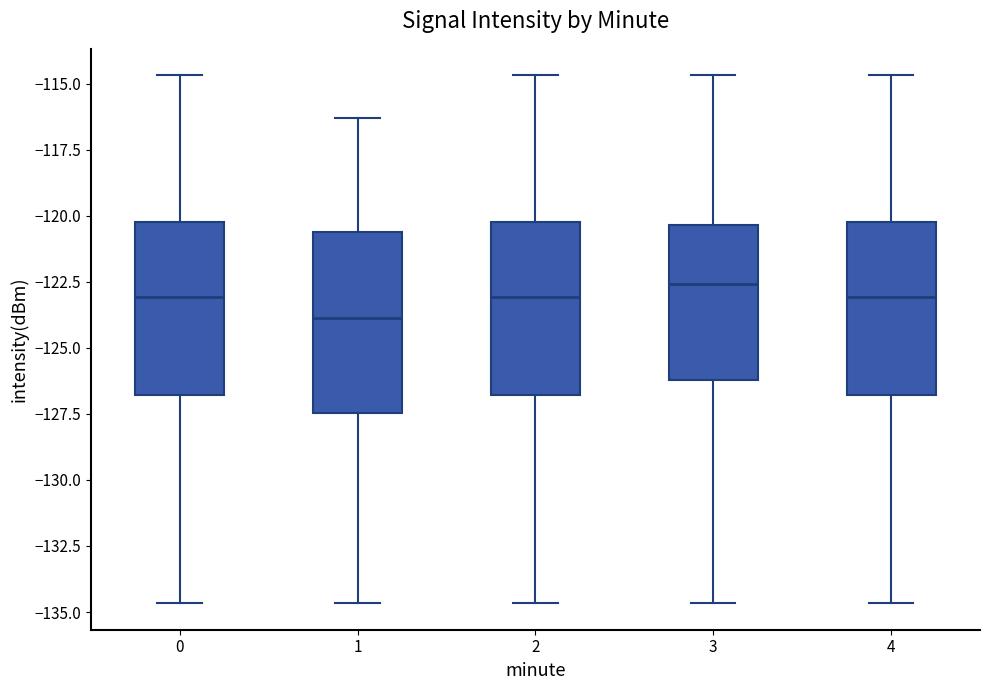

Which box has the lowest median line?

1